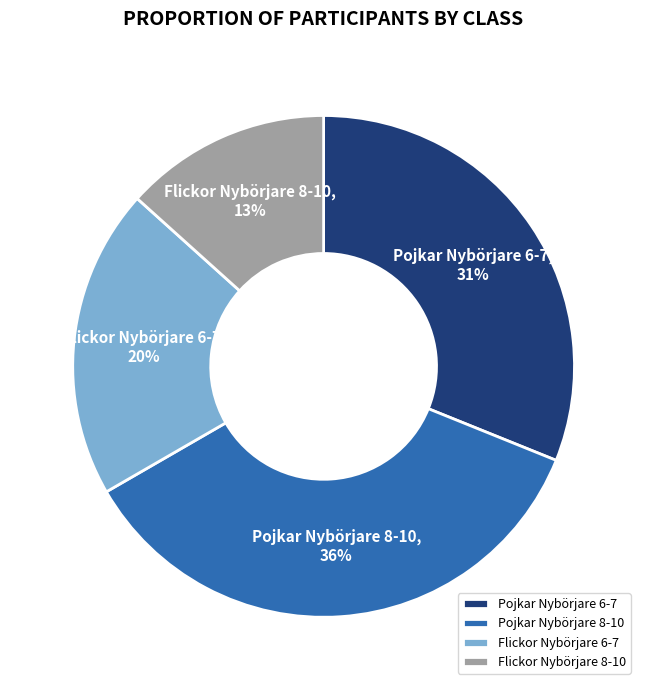

Is it true that Flickor Nybörjare 8-10 is 7% of the pie?

False